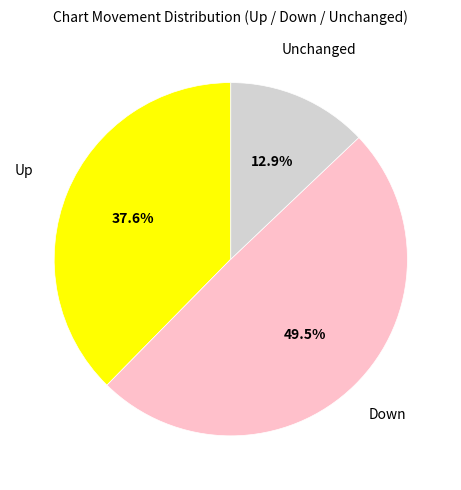

Does any single category account for the majority?

No